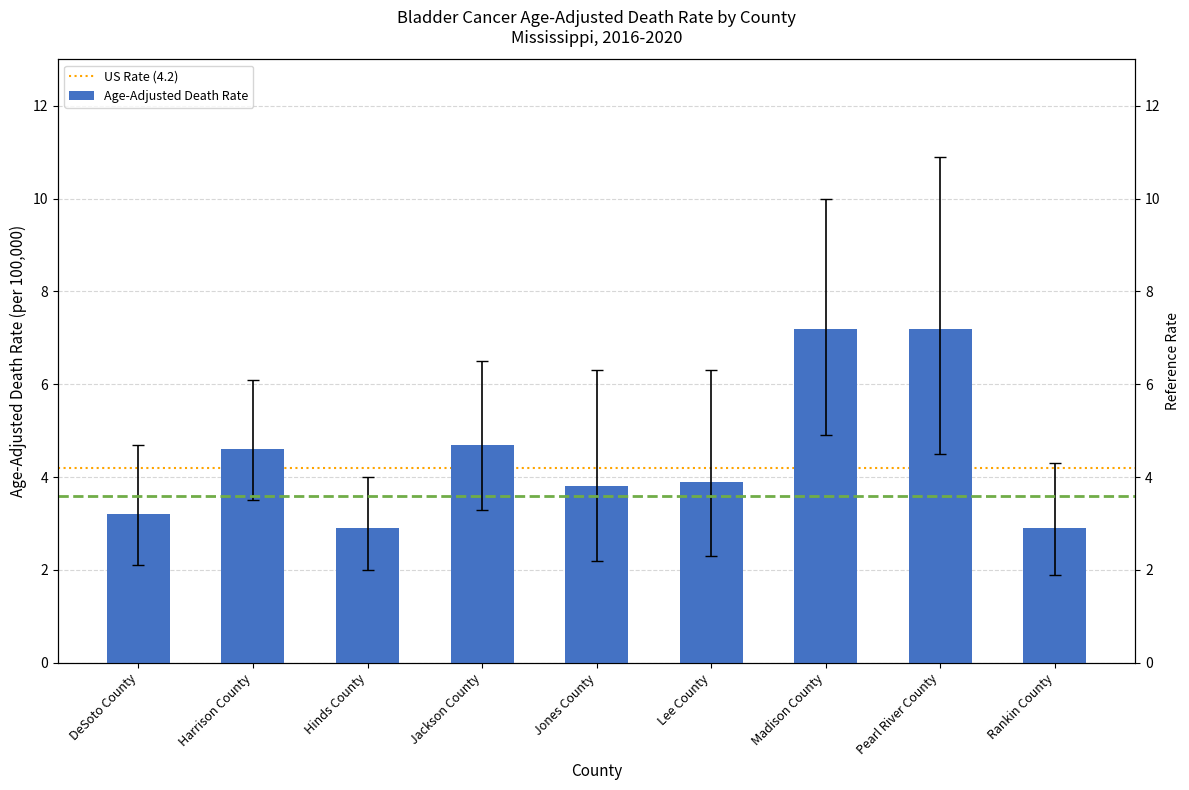

At how many categories does at least one series exceed 3?

9